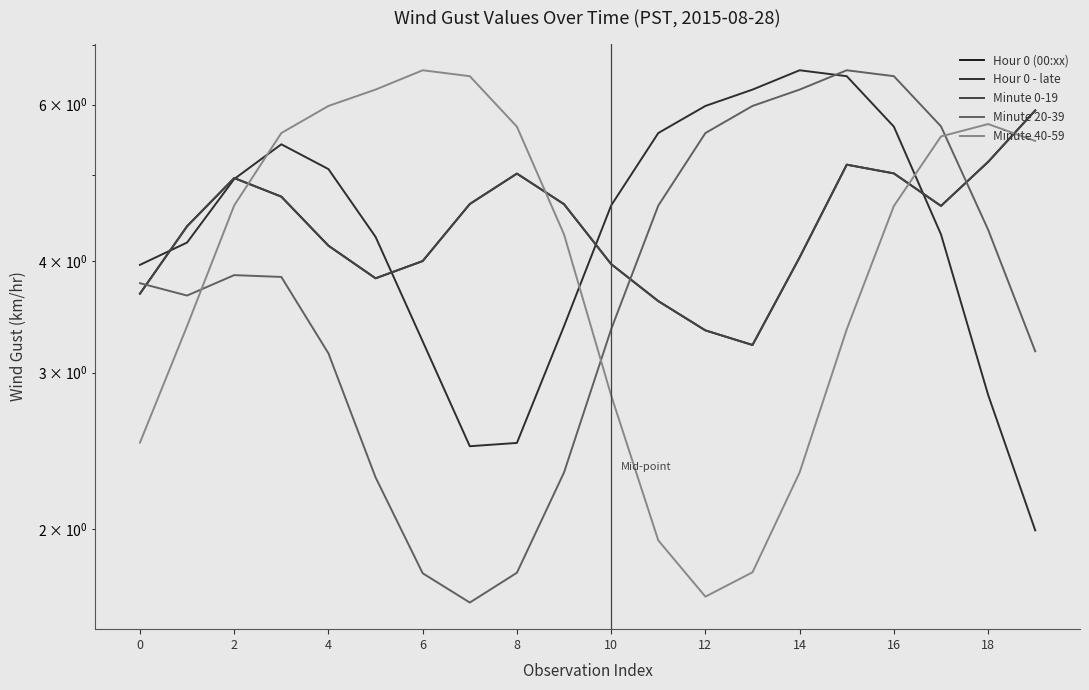

True or false: Minute 20-39 has more than 1 interior local peaks.

True